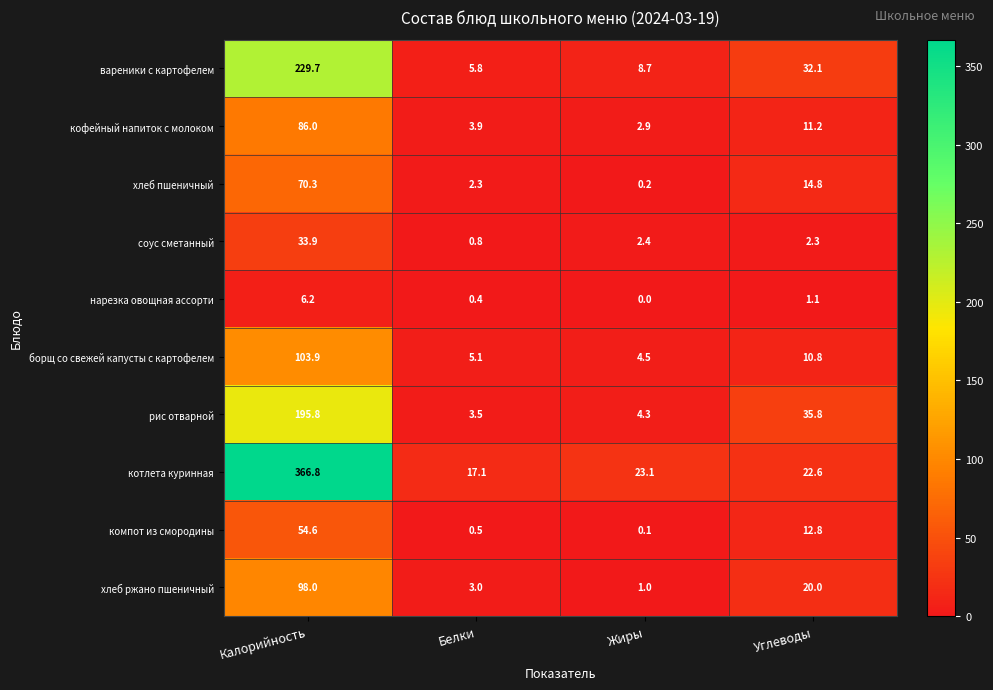

Rank the categories by соус сметанный value from lowest to highest.

Белки, Углеводы, Жиры, Калорийность